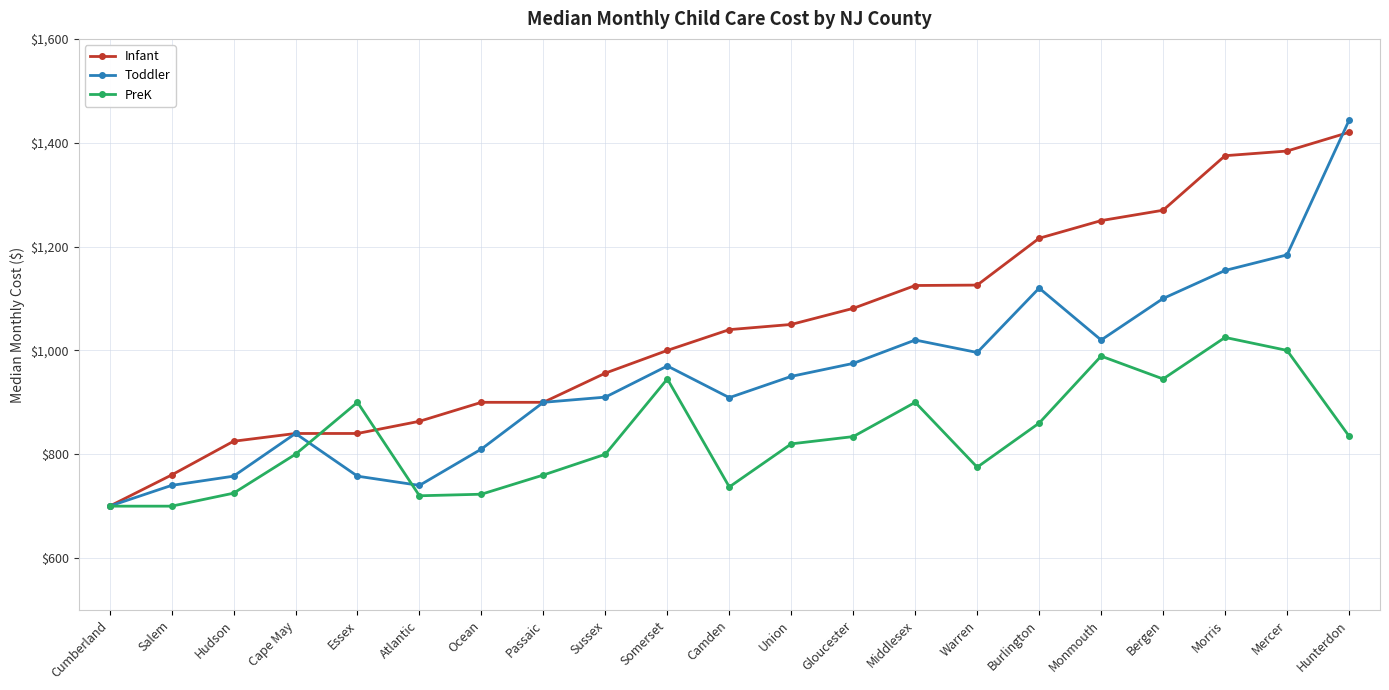

Read the Toddler value at Atlantic.

740.0